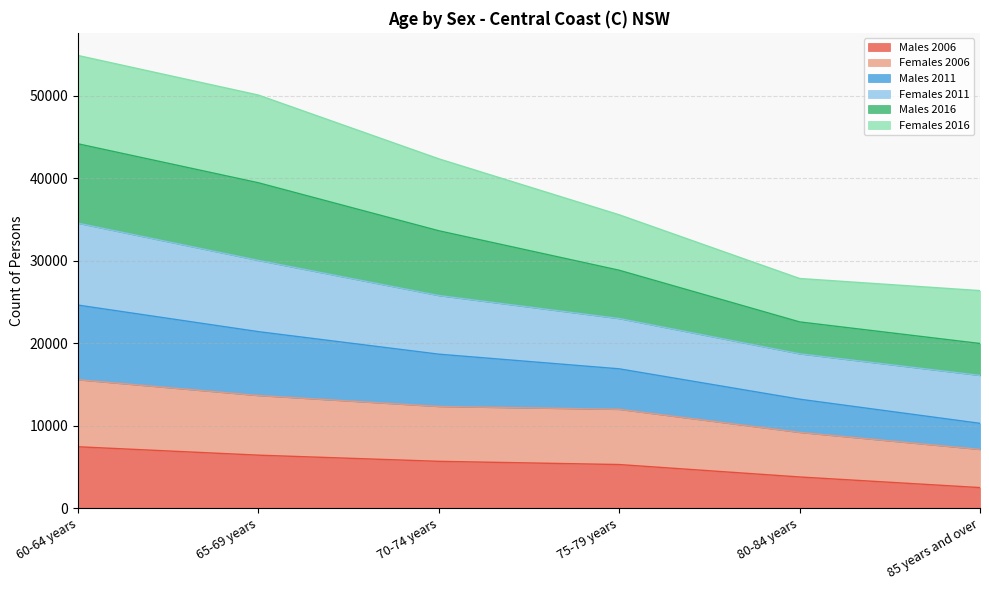

True or false: Females 2006 has more than 2 interior local peaks.

False